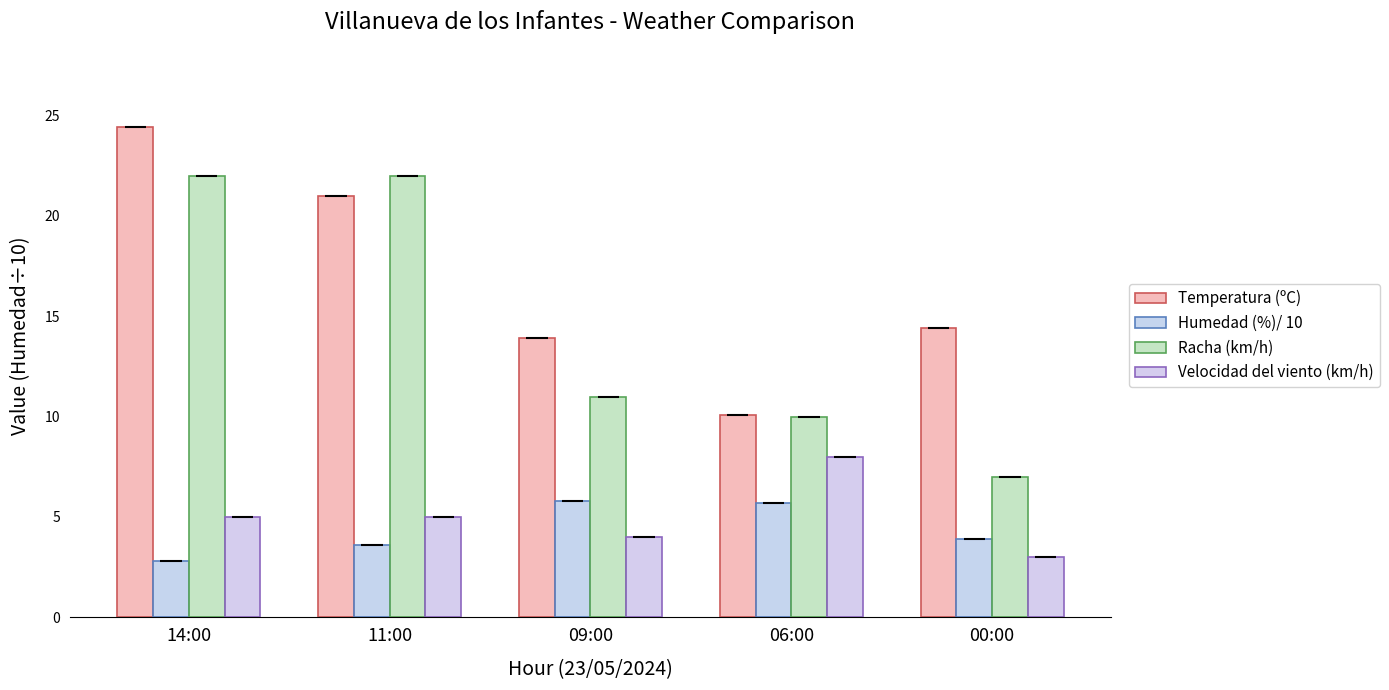

What is the spread (max minus min) of values at 00:00?

11.4